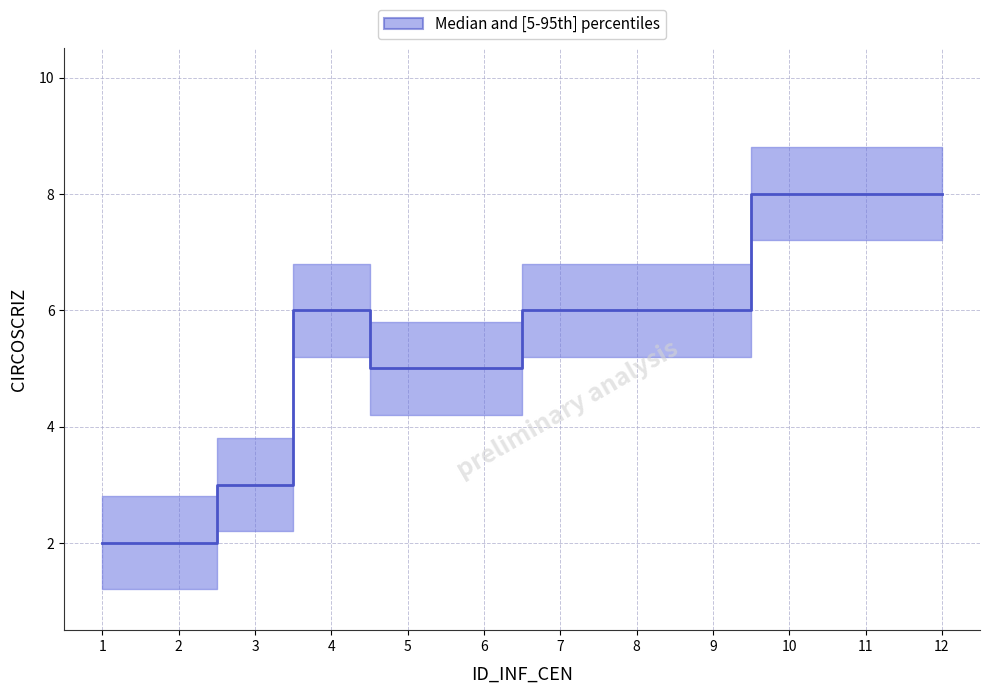

What is the highest value of the CIRCOSCRIZ_upper series?

8.8